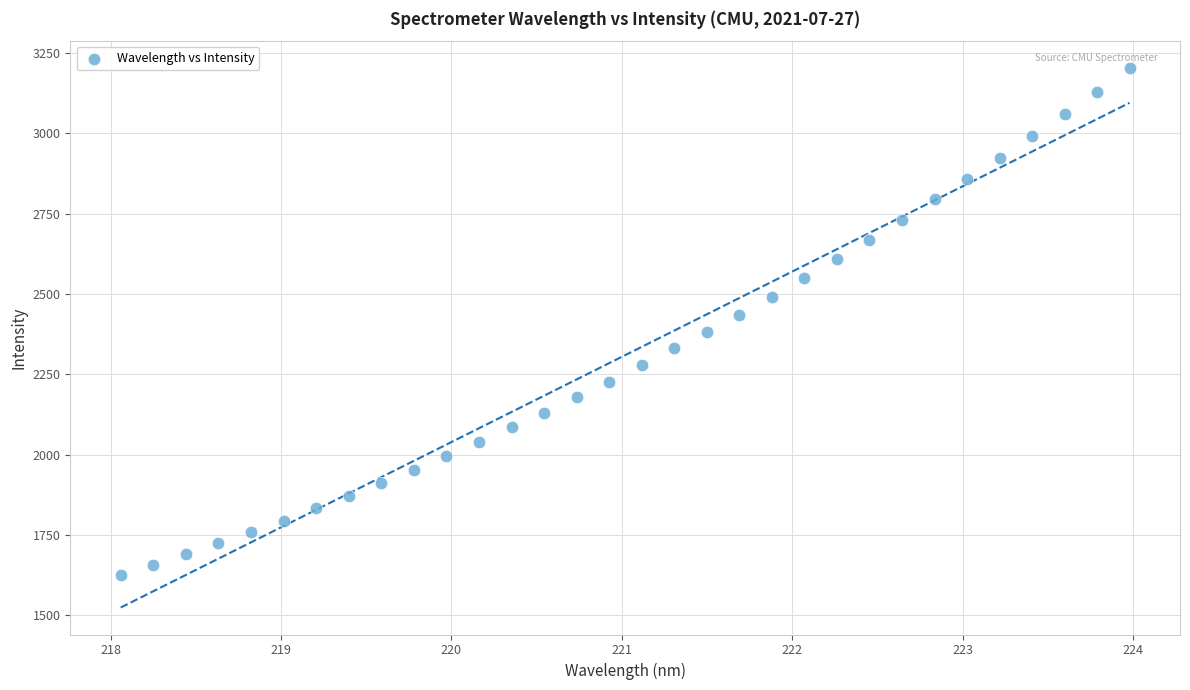

What is the range of Y values (max minus min)?

1576.9